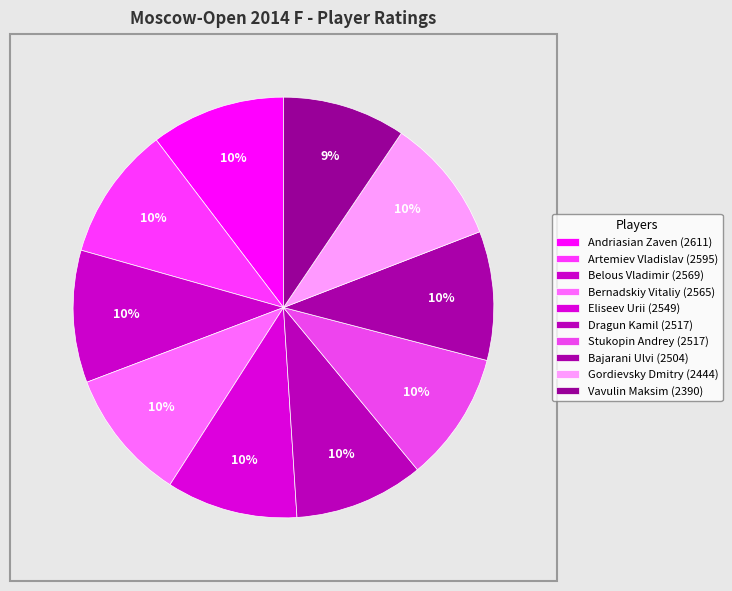

True or false: Dragun Kamil accounts for 10% of the total.

True